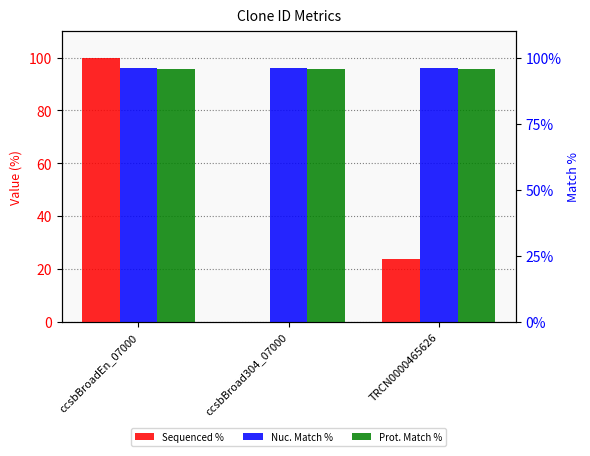

Reading left to right, list all the values displayed in this chart.

Sequenced %: ccsbBroadEn_07000=100.0	ccsbBroad304_07000=0.0	TRCN0000465626=23.9
Nuc. Match %: ccsbBroadEn_07000=96.0	ccsbBroad304_07000=96.0	TRCN0000465626=96.0
Prot. Match %: ccsbBroadEn_07000=95.8	ccsbBroad304_07000=95.8	TRCN0000465626=95.8